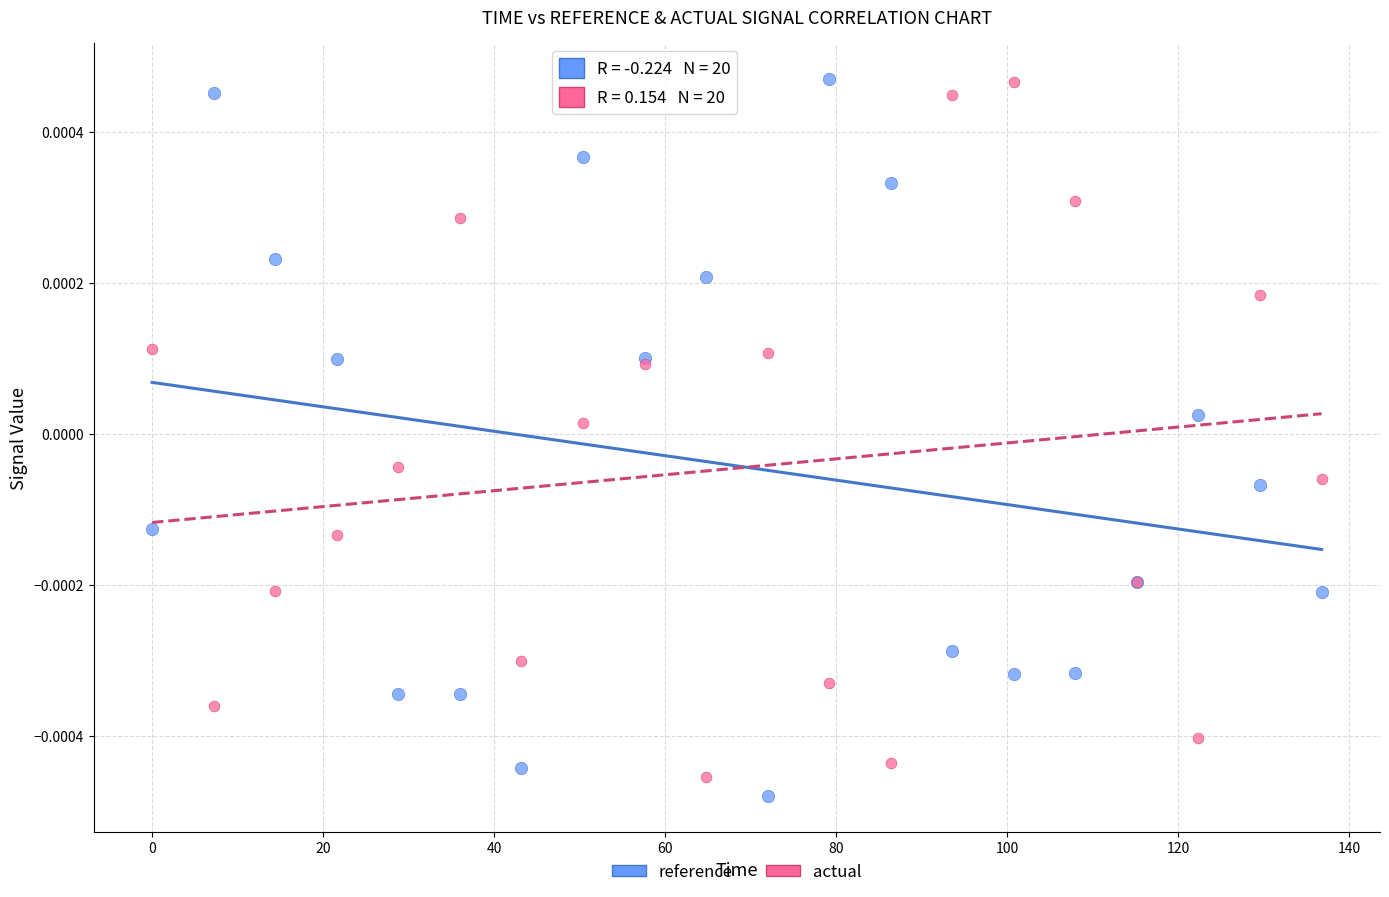

What are all the series names shown in the legend?

reference, actual